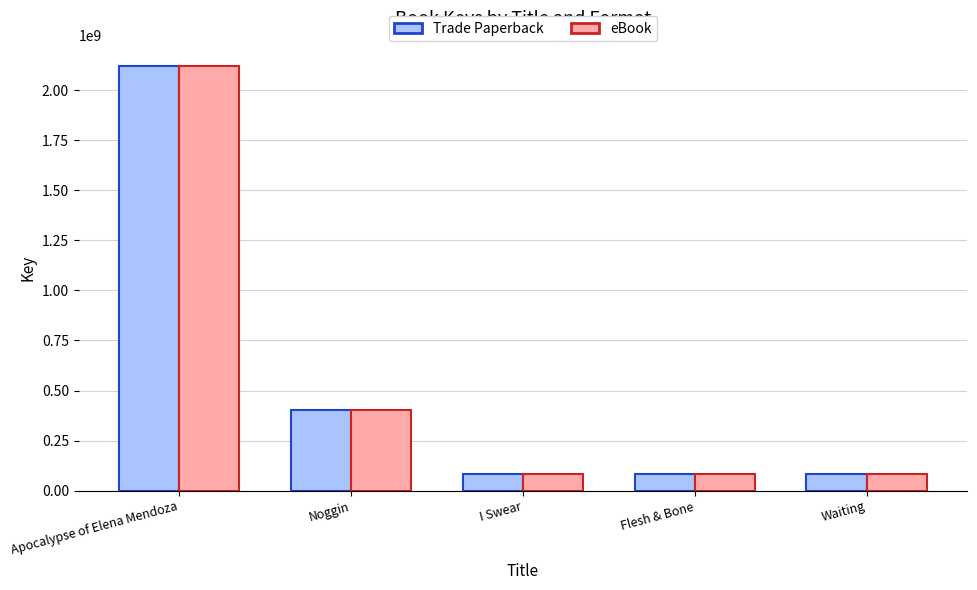

Does the chart contain any negative values?

No